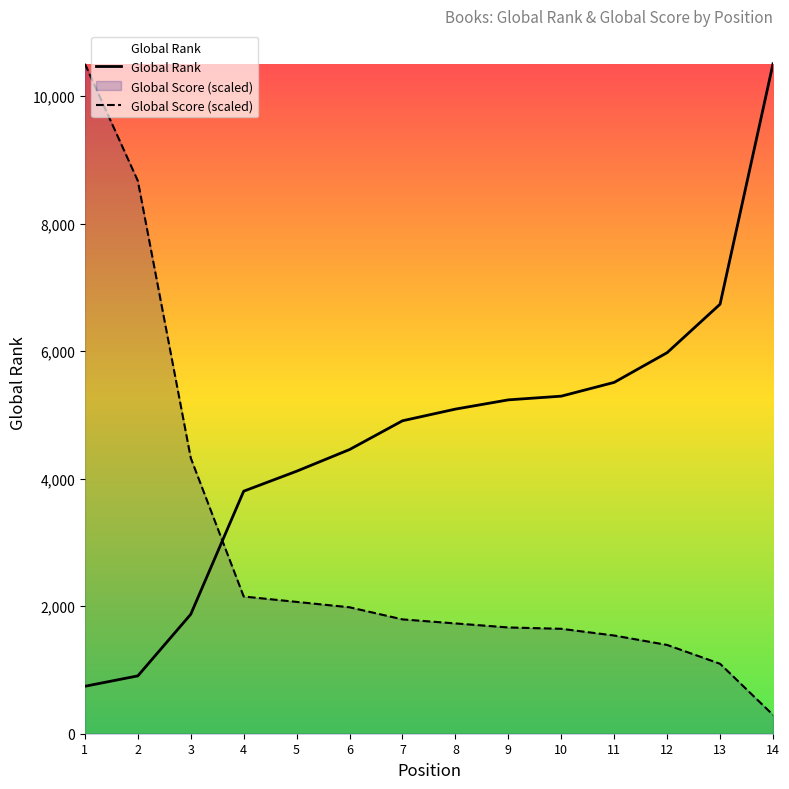

Rank the series at 13 from highest to lowest value.

Global Rank, Global Score (scaled)